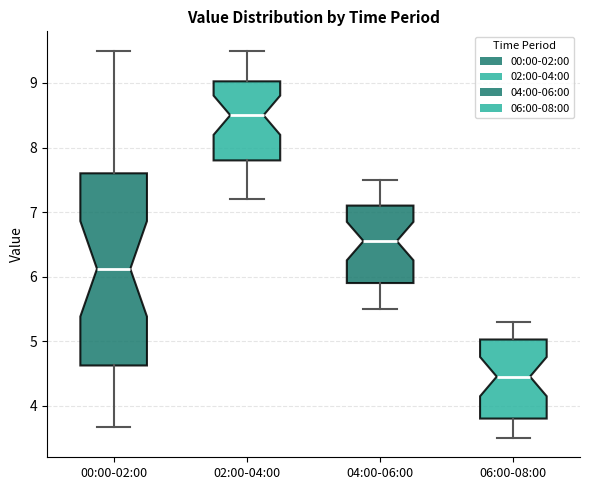

Where is the upper edge of the box for 04:00-06:00 on the y-axis? The values are not printed on the chart, so give them approximately, as read against the axis.

7.1